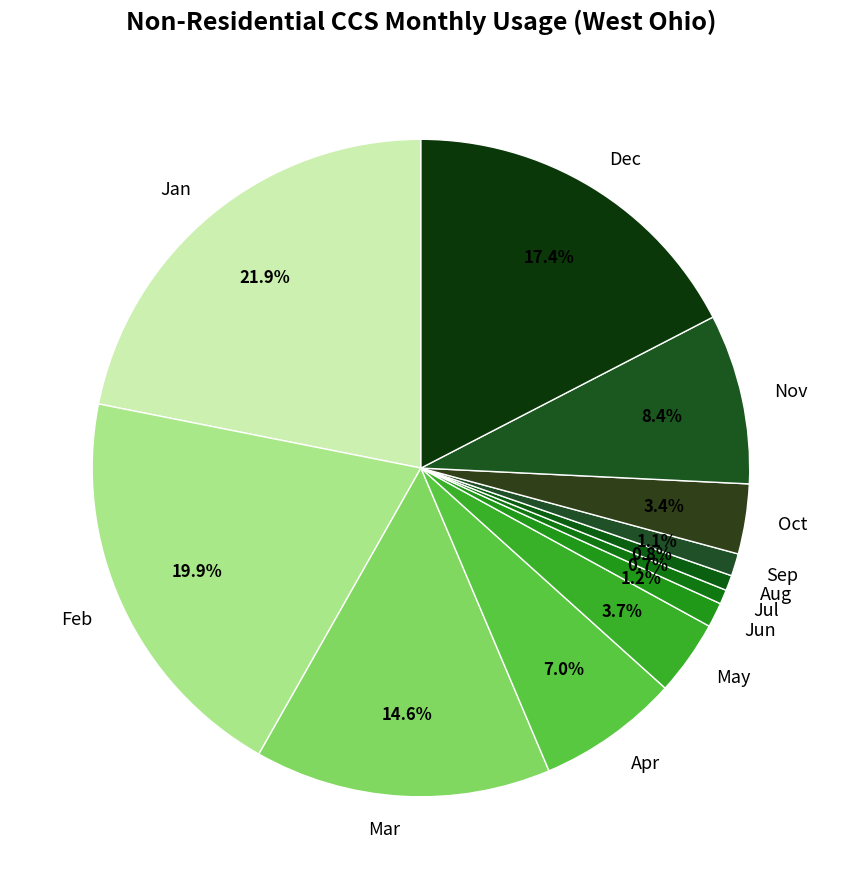

Do Jun and Sep together represent more than half of the pie?

No